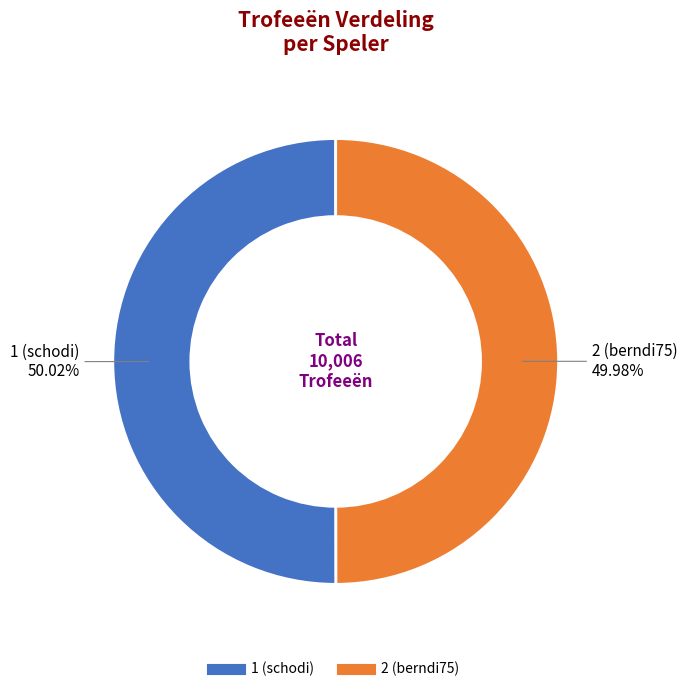

Is the sum of 1 (schodi) and 2 (berndi75) greater than half?

Yes